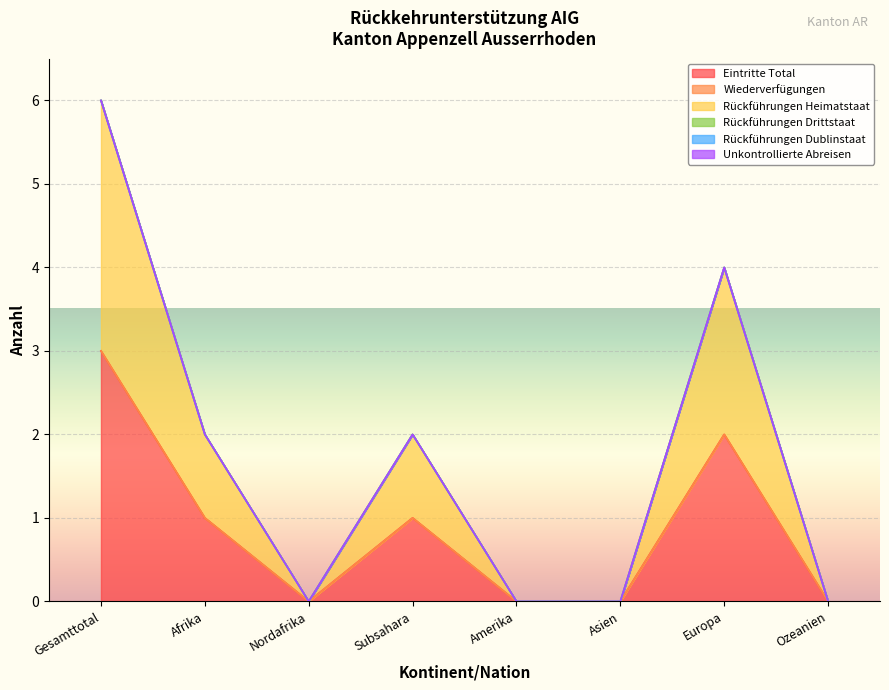

At which category is the sum across all series the highest?

Gesamttotal